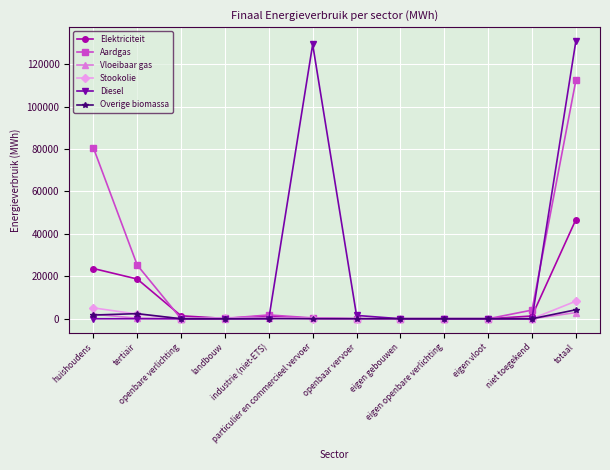

Count the number of categories in the chart.

12